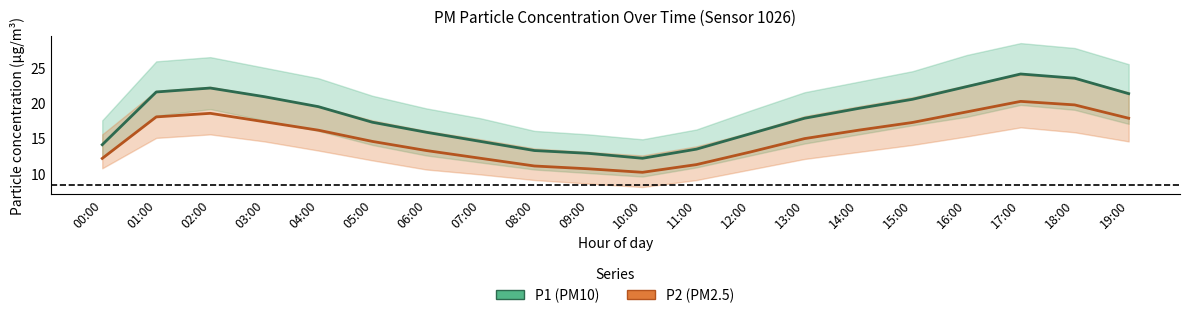

What value does the P2 (PM2.5) series have at 15:00?

17.2